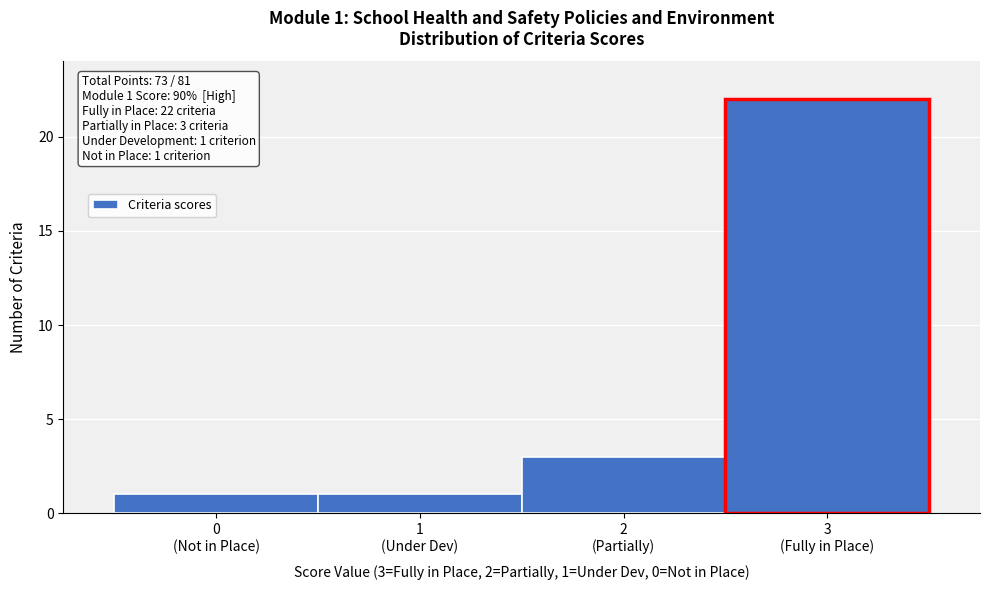

Reading right to left, what are all the values shown in this chart?

22	3	1	1